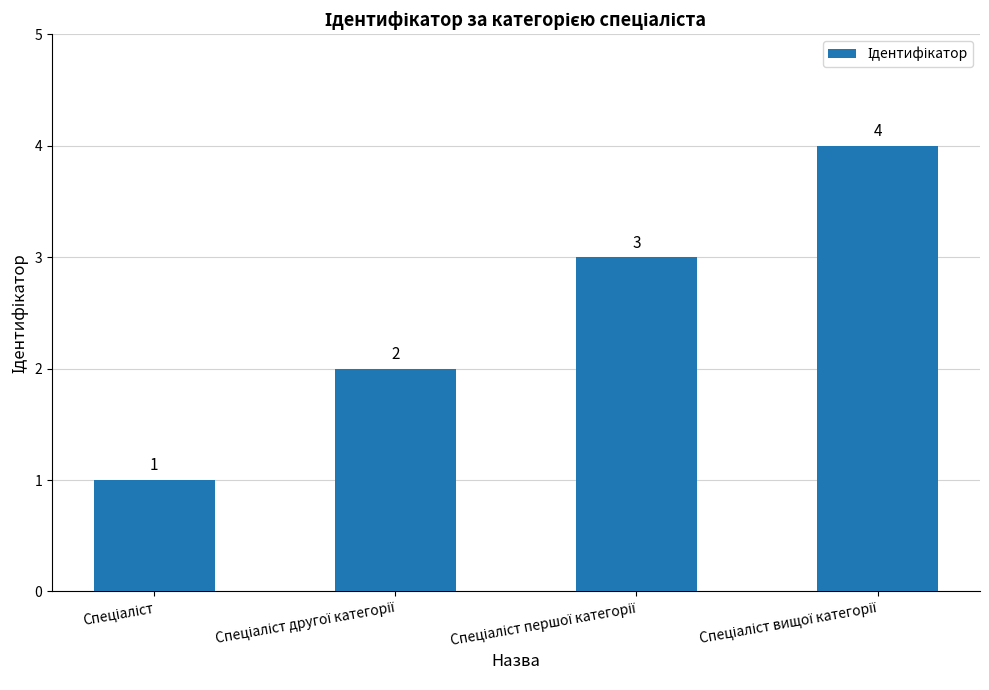

What is the maximum value shown in the chart?

4